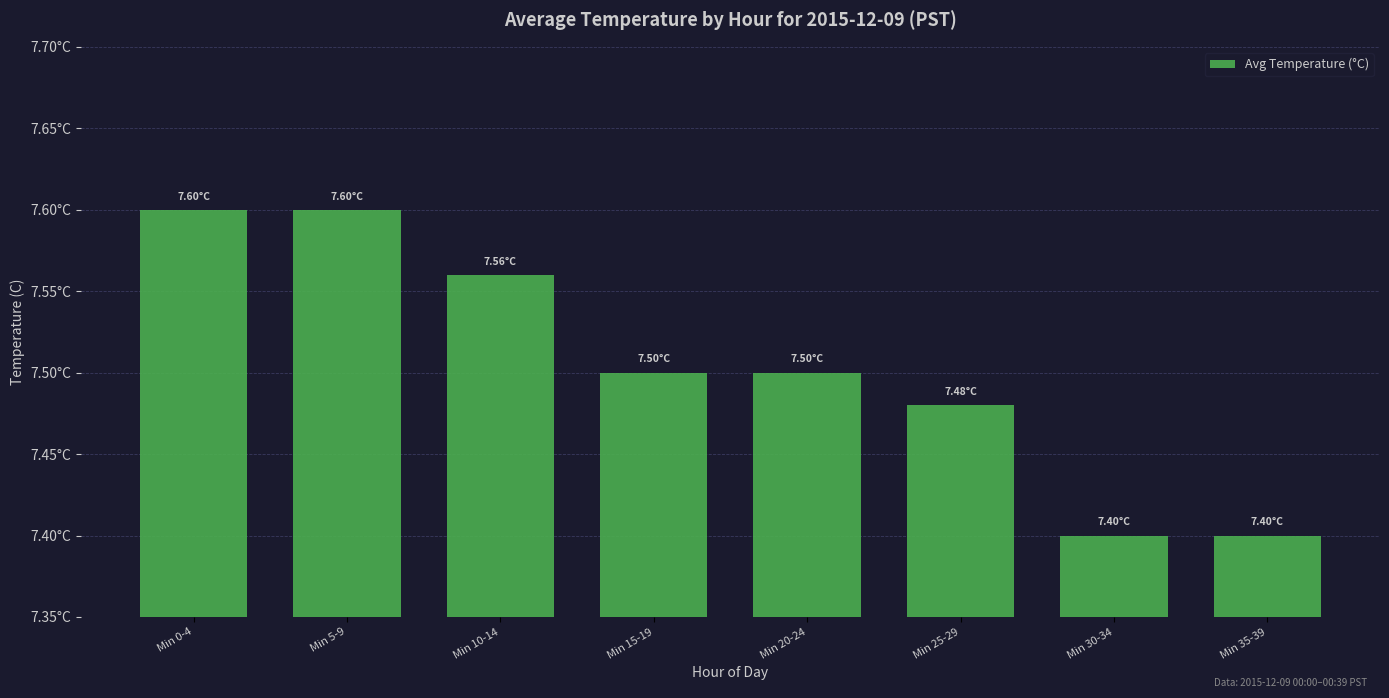

Does the chart contain any negative values?

No